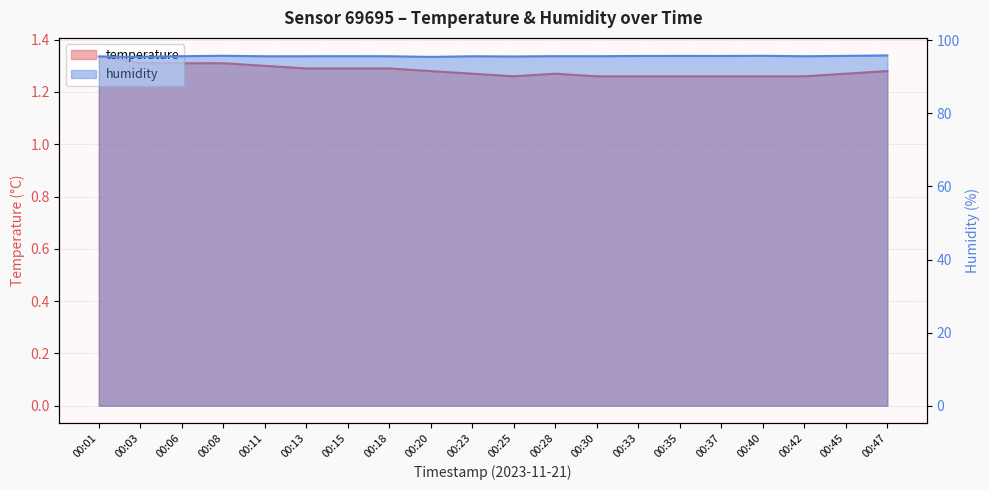

What is the value of the humidity point at the 2nd from the left?

95.5